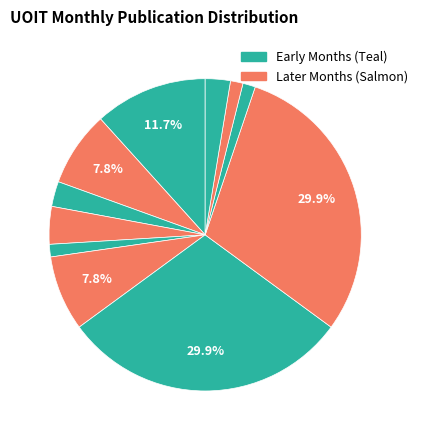

Is there a majority slice in this chart?

No